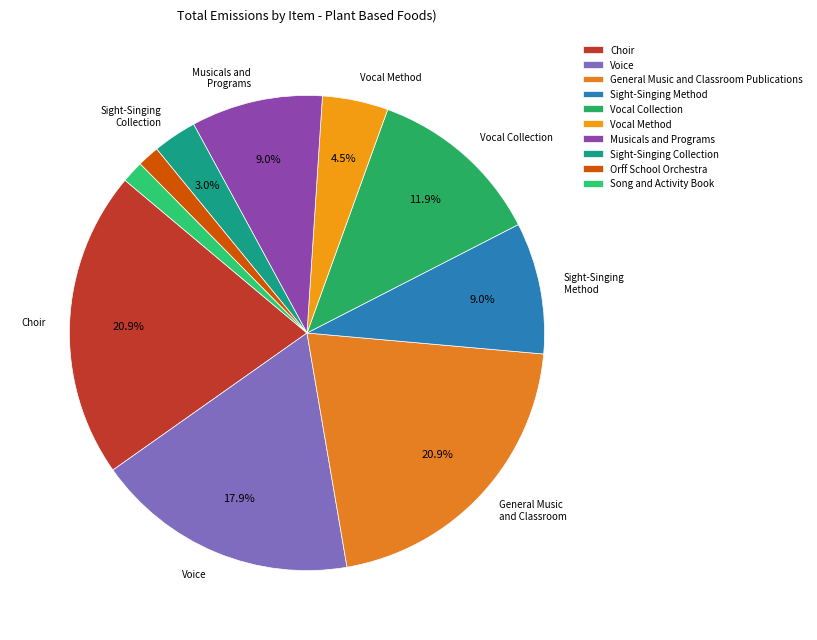

Does any single category account for the majority?

No